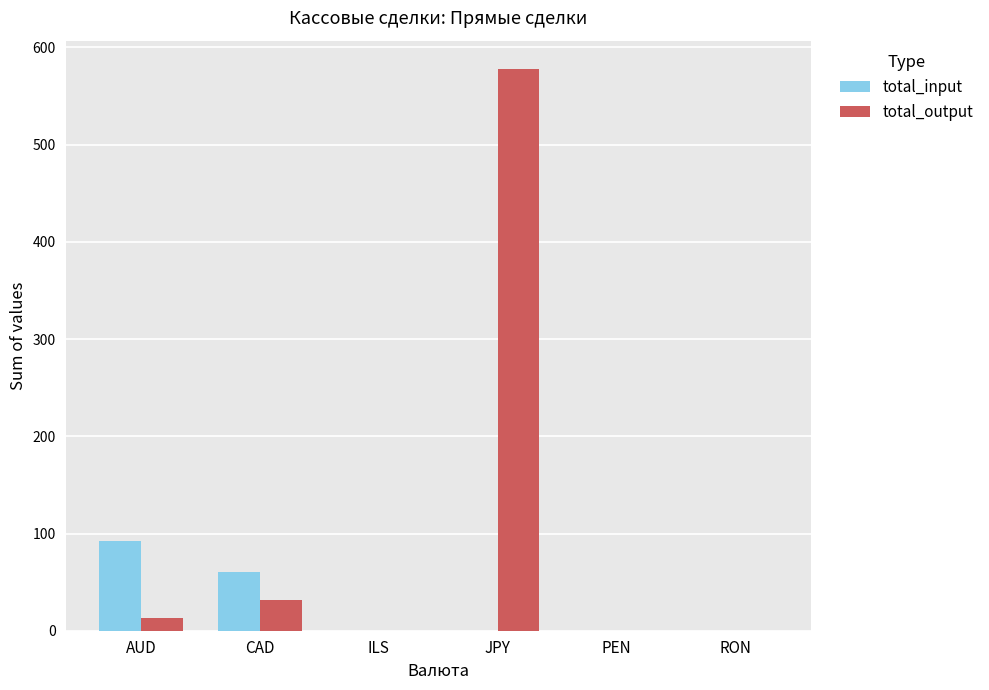

What is the sum of all total_input values?

152.2